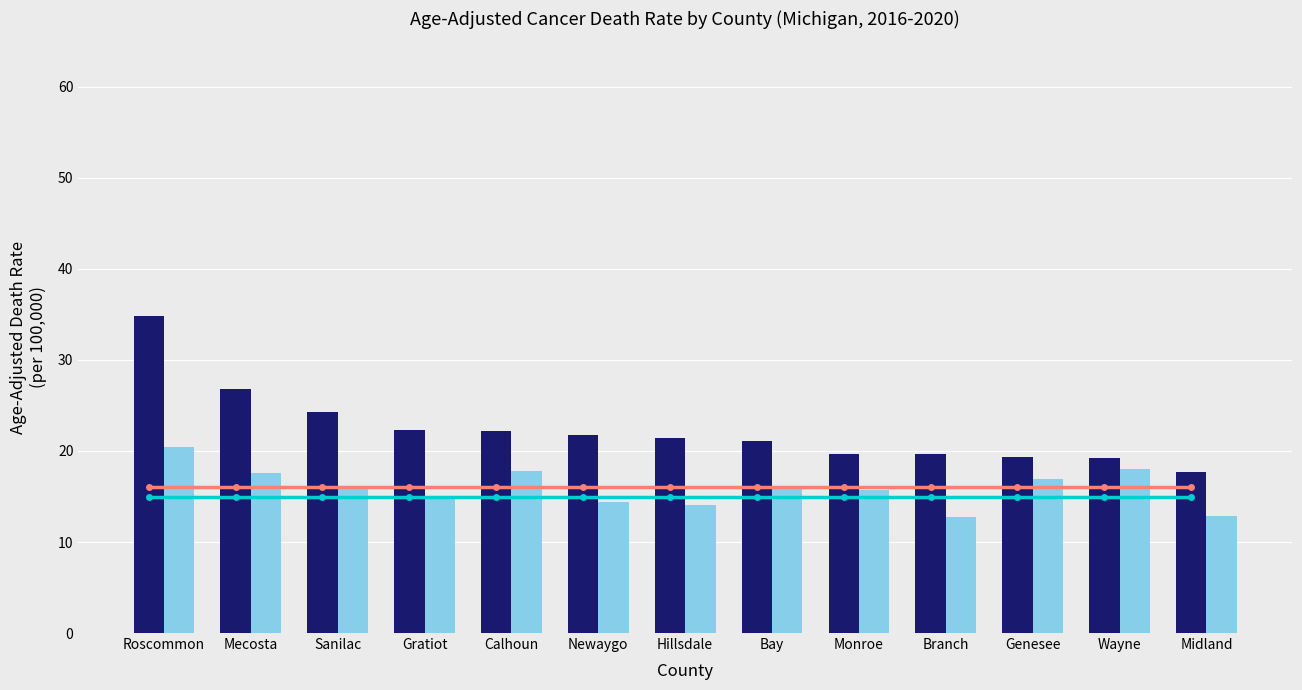

What position from the right is Calhoun?

9